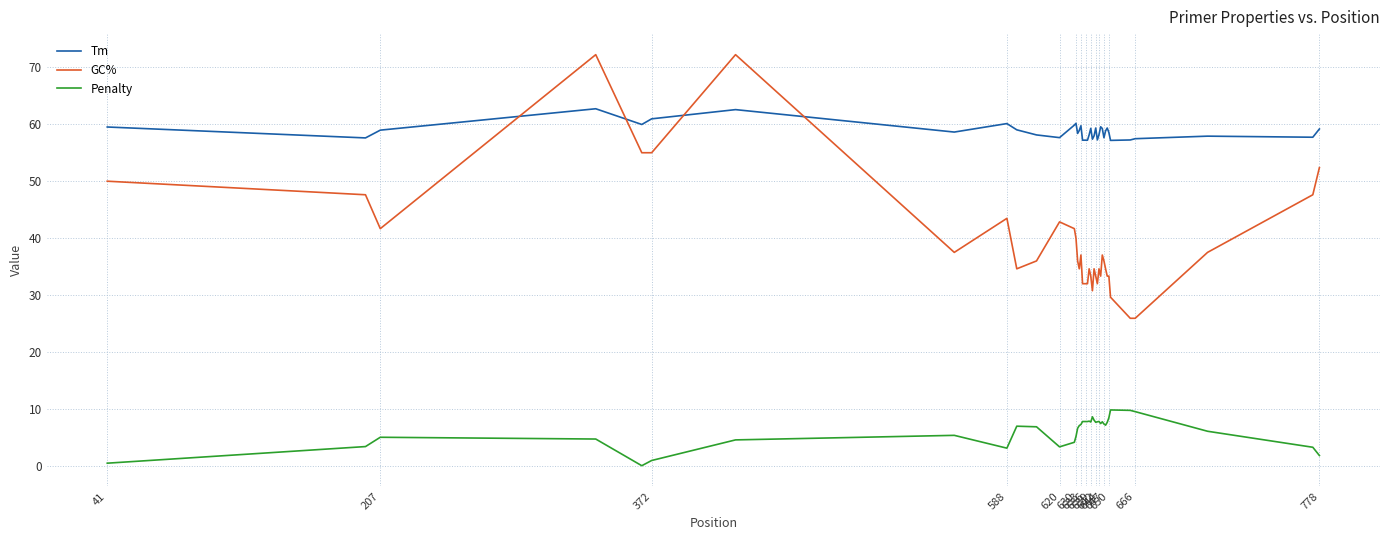

True or false: Penalty and GC% cross at least once.

False